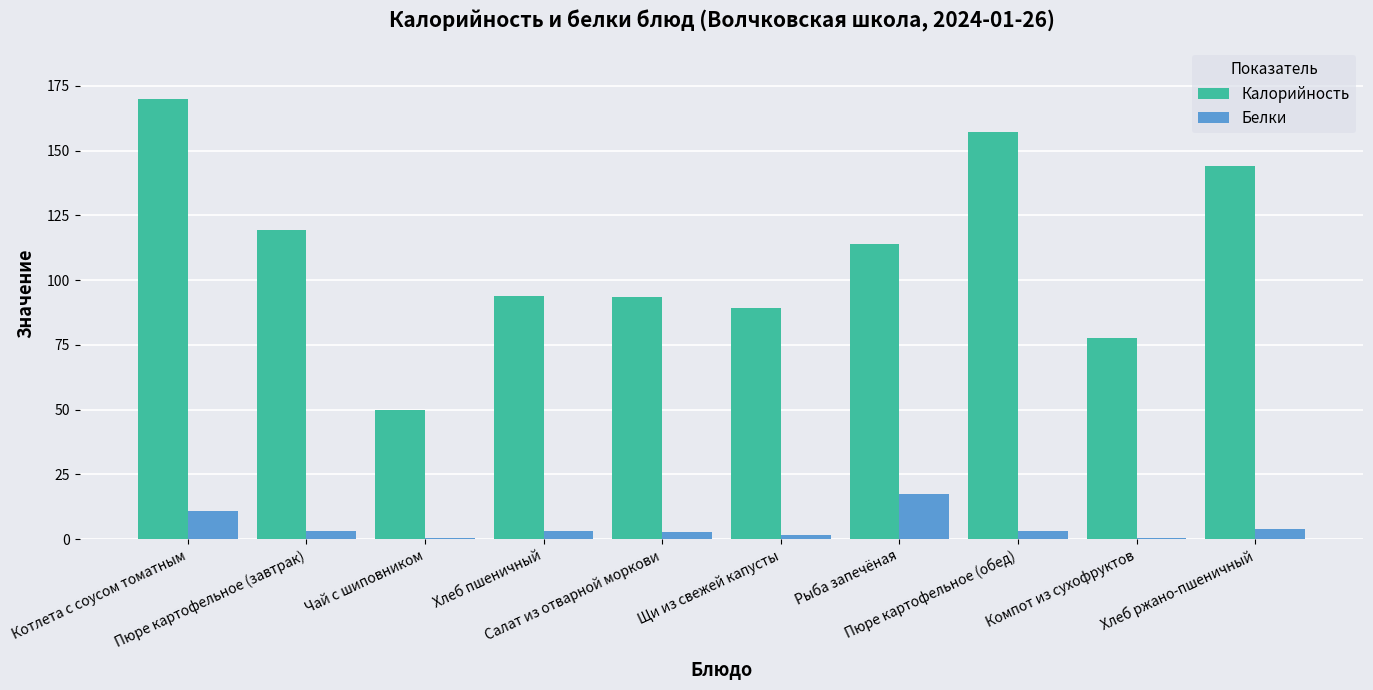

What is the maximum value shown in the chart?

170.1